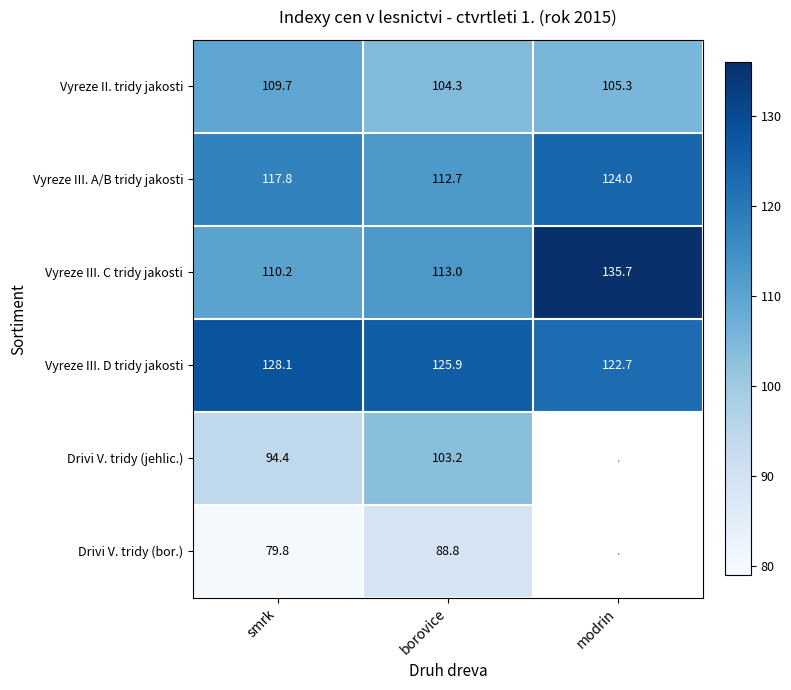

At which category is the sum across all series the highest?

borovice